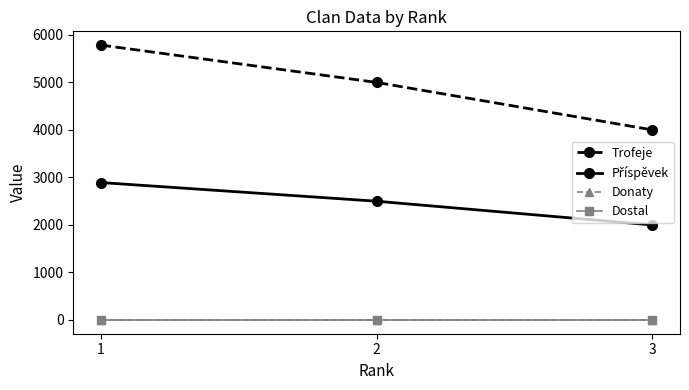

At how many categories does at least one series exceed 508?

3